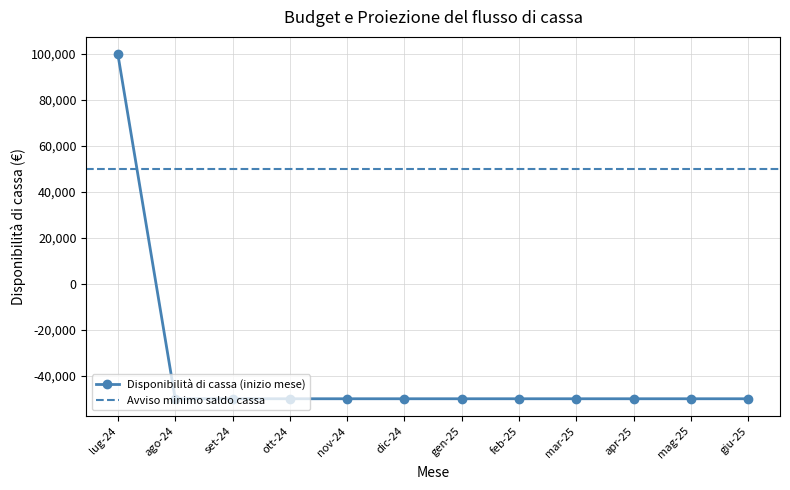

The chart shows a value of 100000 at lug-24. True or false?

True